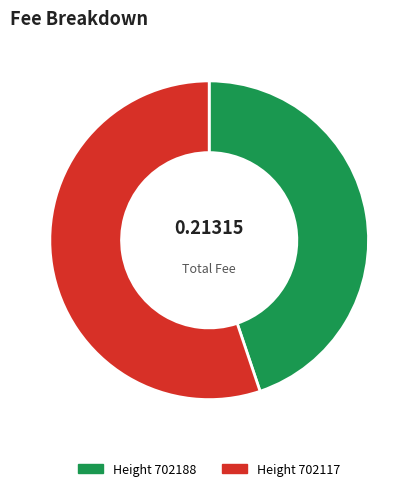

Is there a majority slice in this chart?

Yes